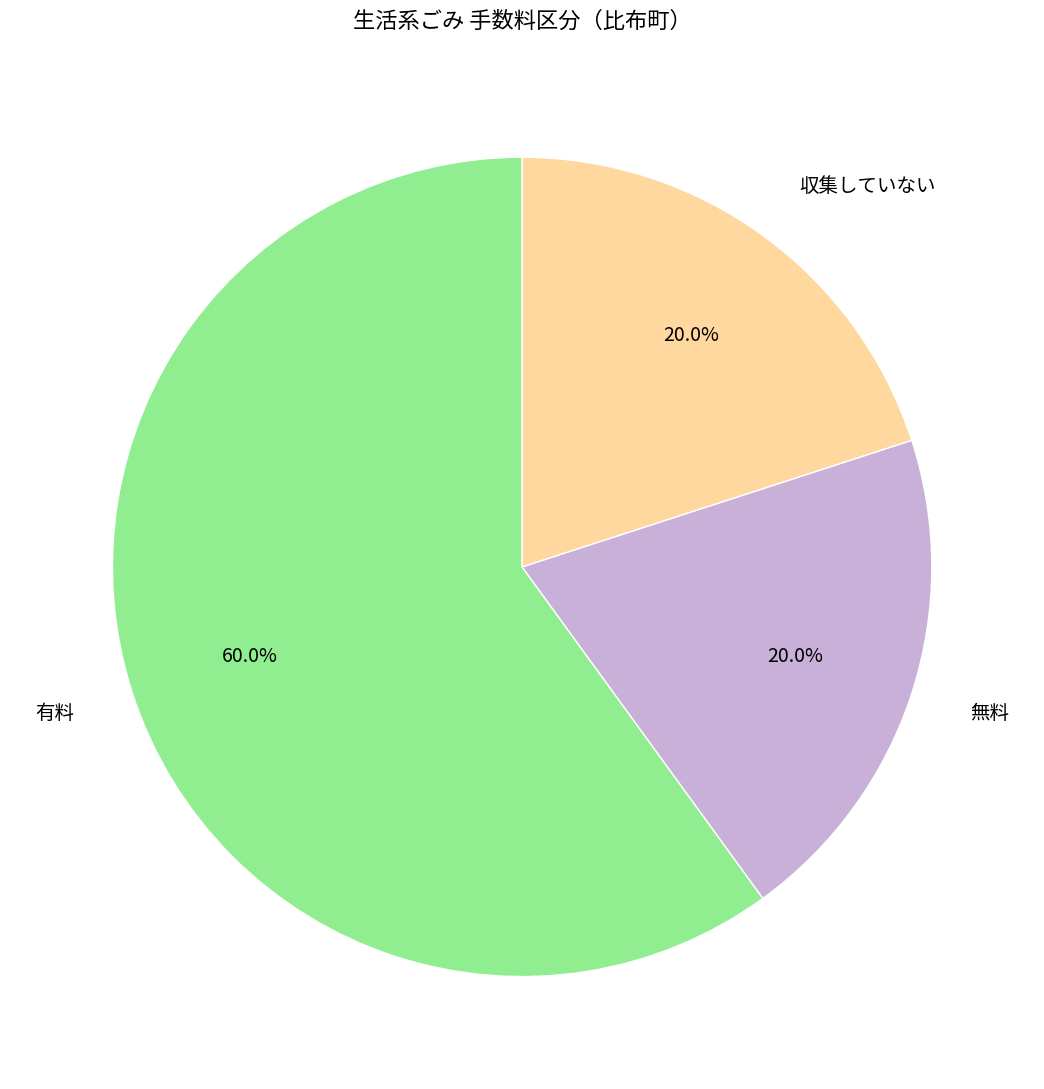

Which slice is the largest?

有料